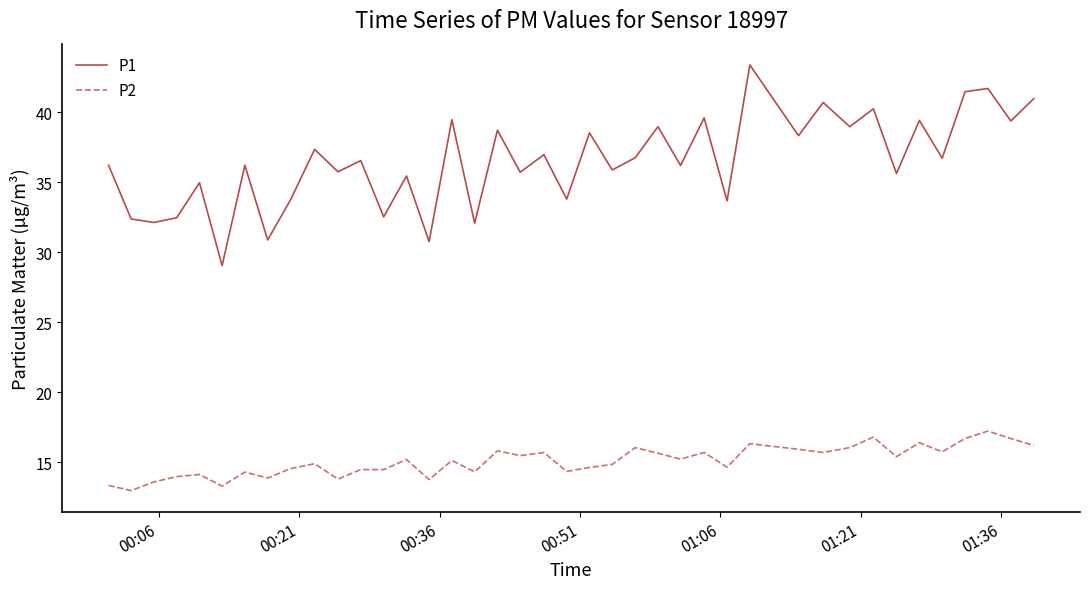

What are all the series names shown in the legend?

P1, P2